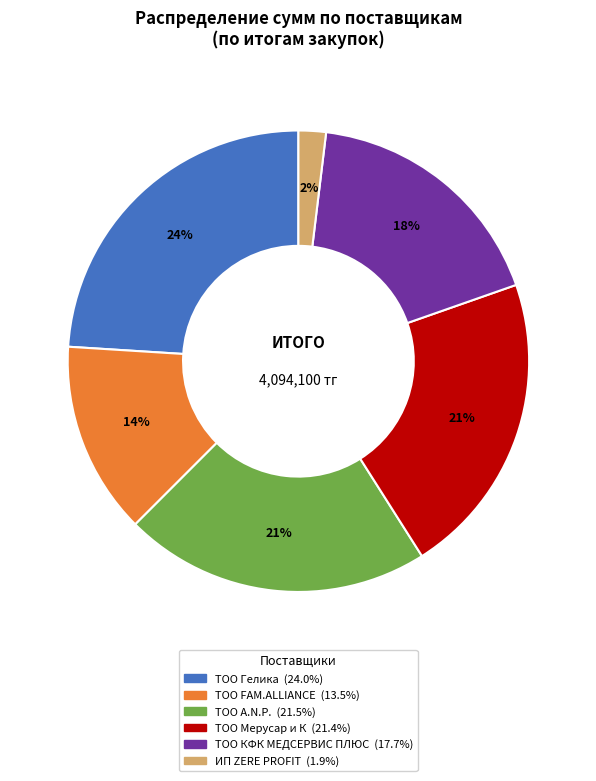

To the nearest percent, what is the average slice percentage?

17%